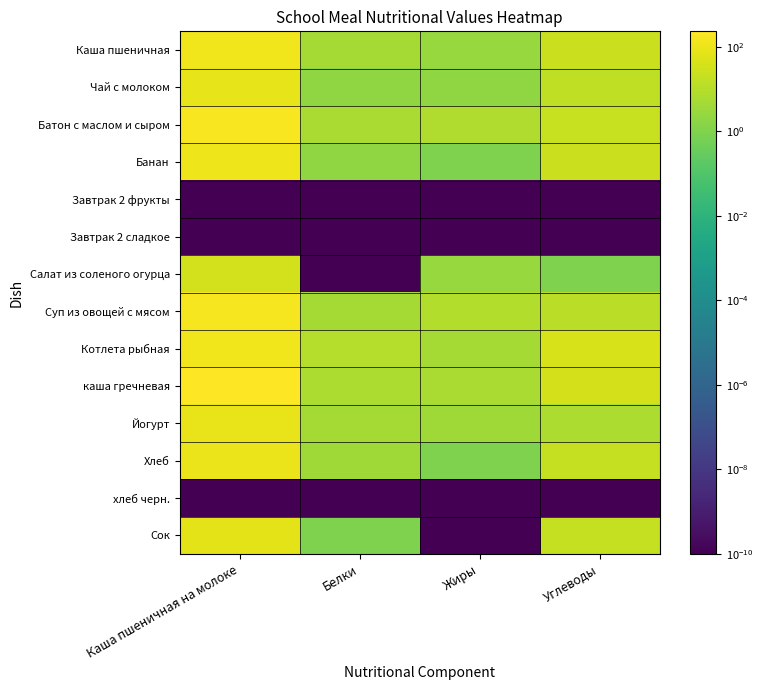

At Жиры, list the series in order from largest to smallest.

Суп из овощей с мясом, Батон с маслом и сыром, каша гречневая, Котлета рыбная, Йогурт, Каша пшеничная, Салат из соленого огурца, Чай с молоком, Банан, Хлеб, Завтрак 2 фрукты, Завтрак 2 сладкое, хлеб черн., Сок